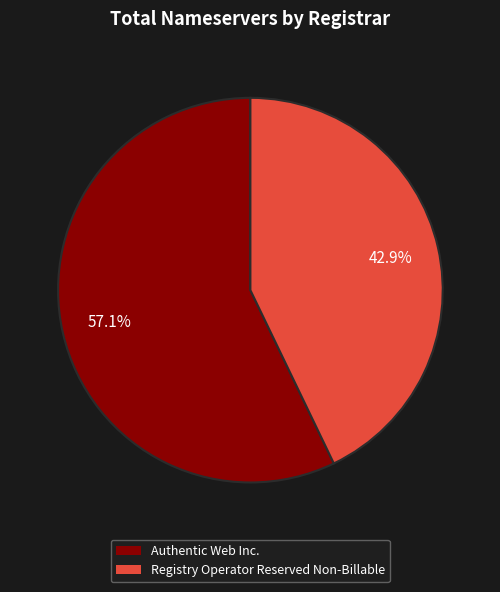

To the nearest percent, what is the average slice percentage?

50%